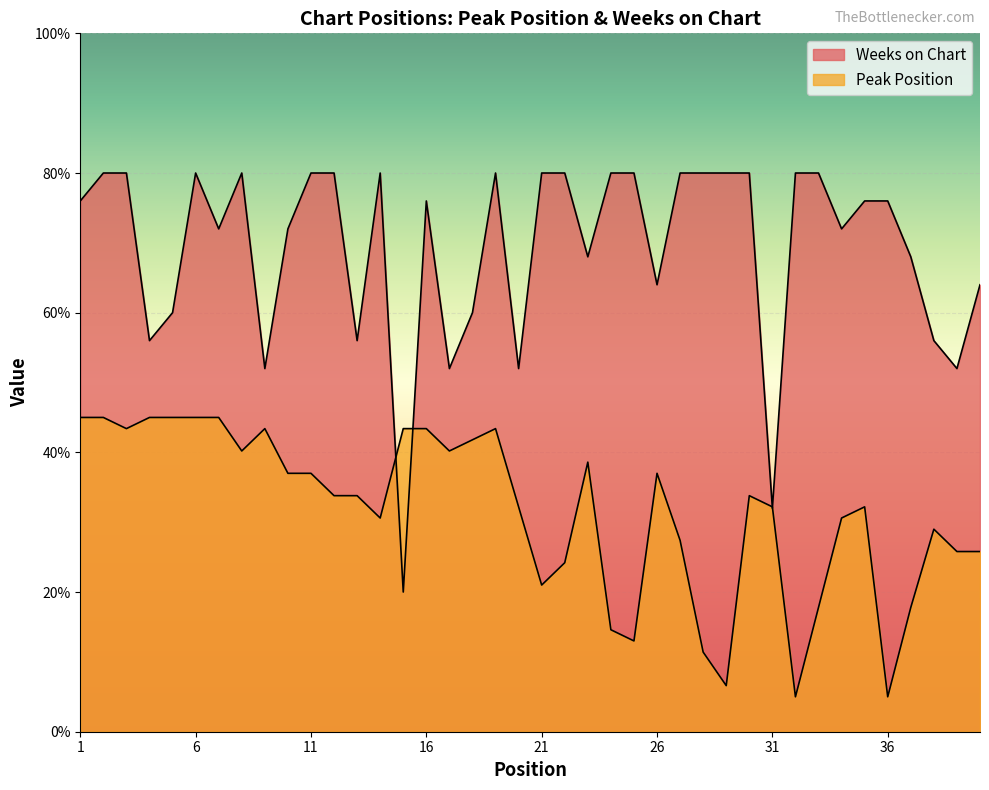

How many data points in Weeks on Chart are less than 76?

18